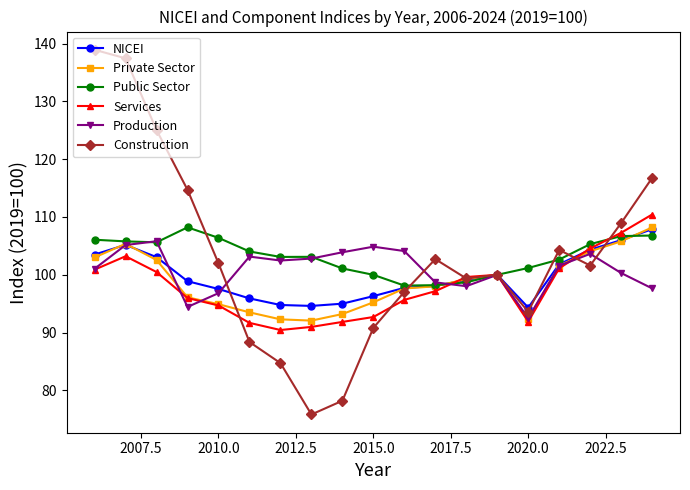

In Private Sector, how many points are higher than both neighbors (excluding endpoints)?

2